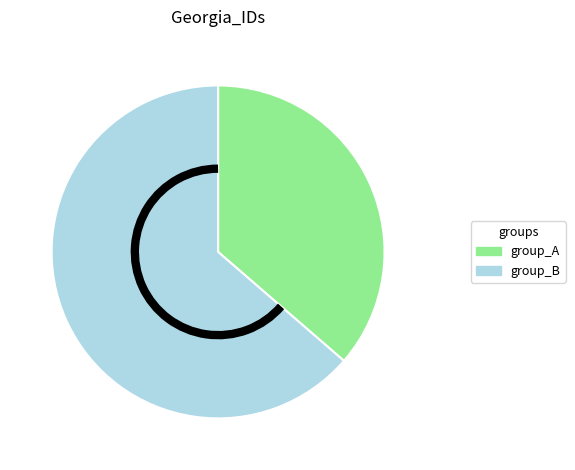

Rank the categories by value from highest to lowest.

group_B, group_A